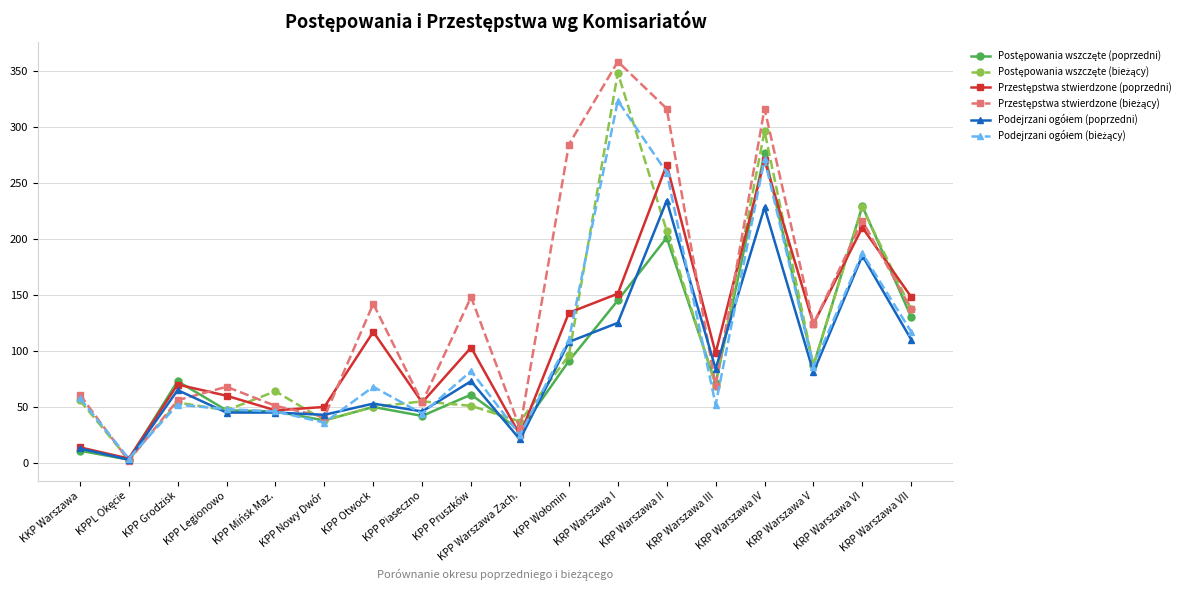

At how many categories does at least one series exceed 293?

3